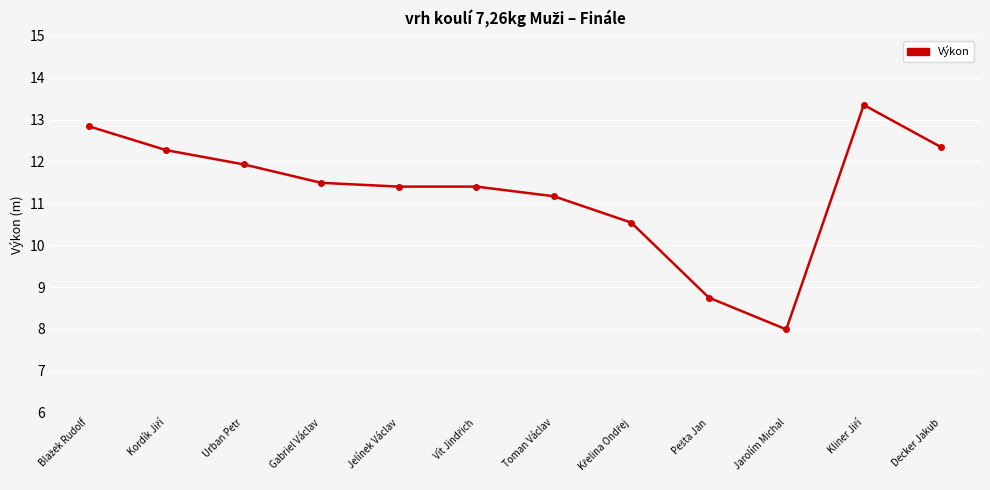

What is the minimum value shown in the chart?

8.0